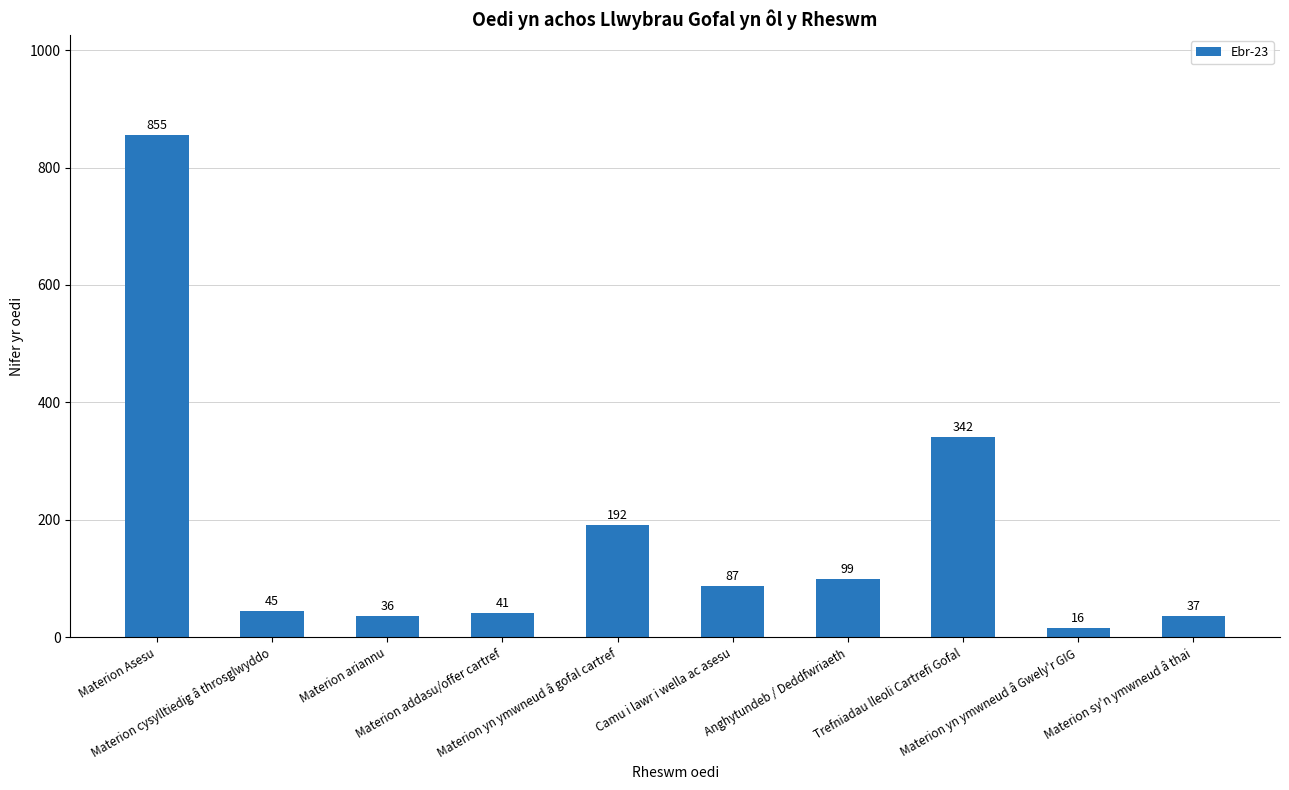

Which label corresponds to the smallest value in the chart?

Materion yn ymwneud â Gwely'r GIG